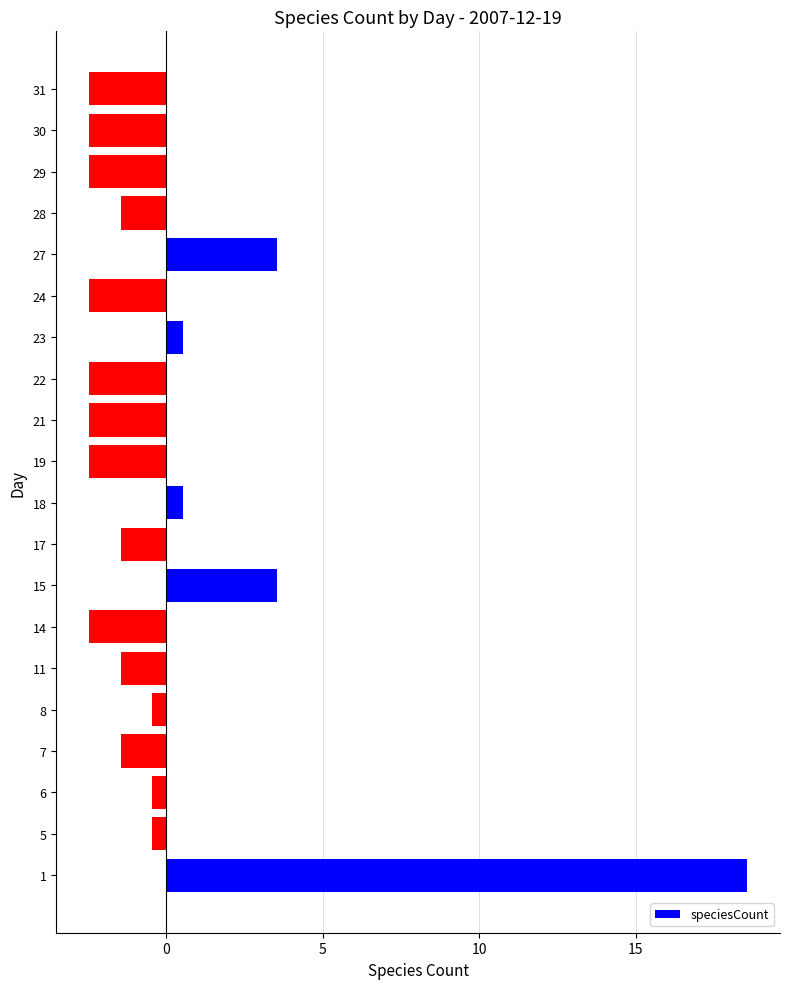

What is the maximum value shown in the chart?

18.6